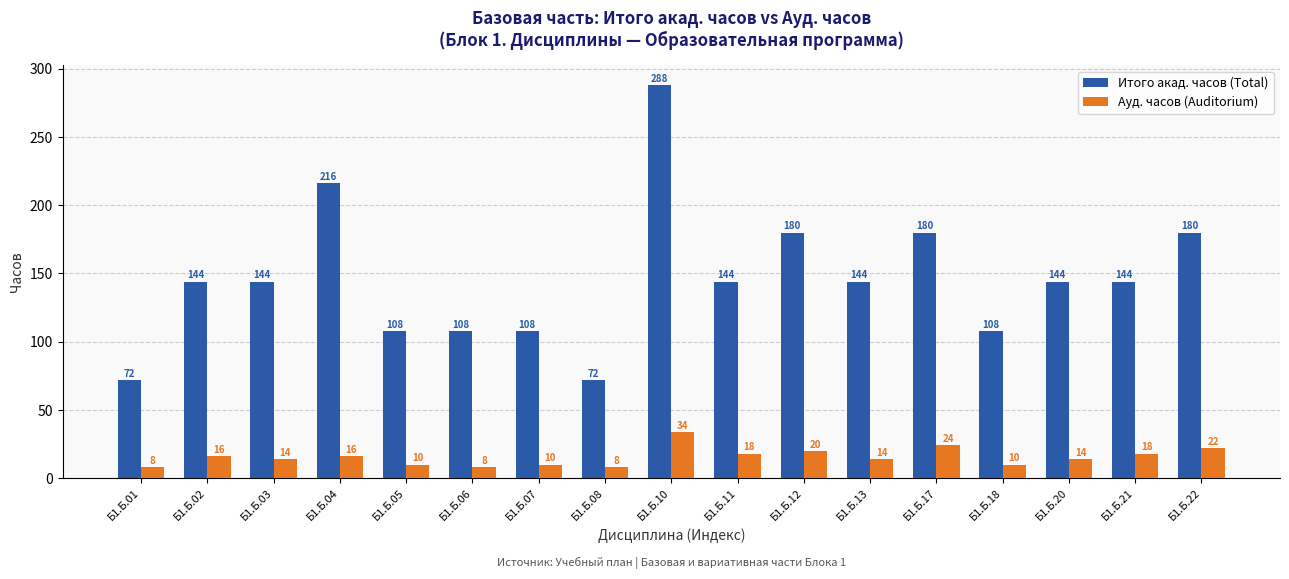

Rank the series at Б1.Б.11 from lowest to highest value.

Ауд. часов (Auditorium), Итого акад. часов (Total)